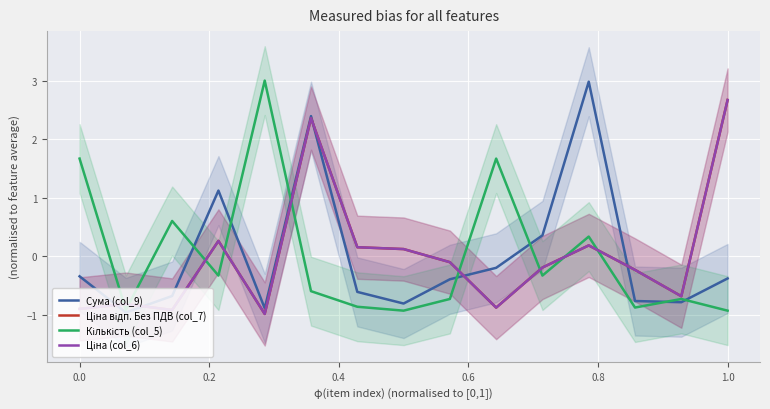

True or false: Сума (col_9) and Ціна (col_6) cross at least once.

True